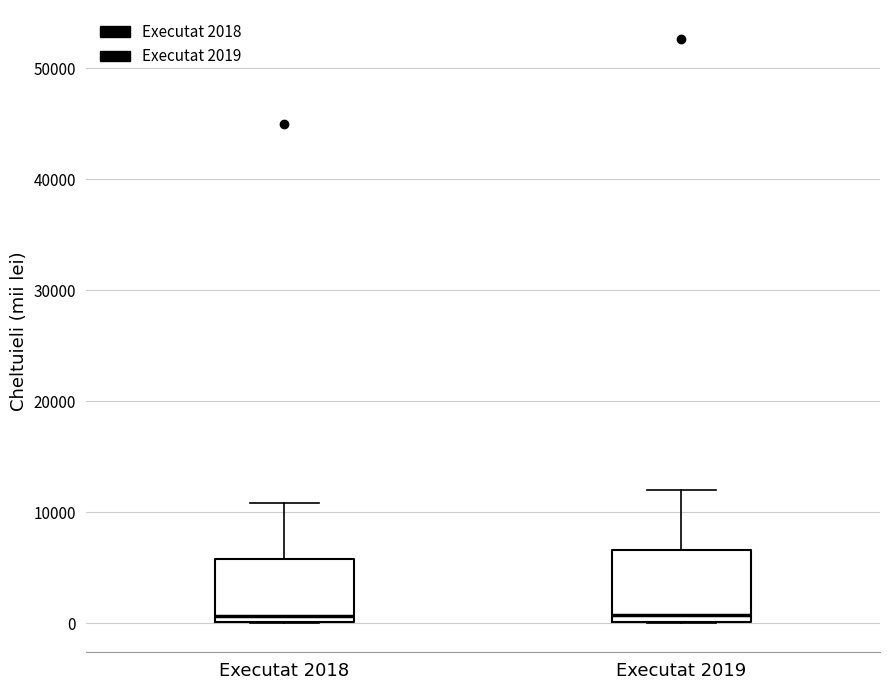

Where is the upper edge of the box for Executat 2019 on the y-axis? The values are not printed on the chart, so give them approximately, as read against the axis.

7000